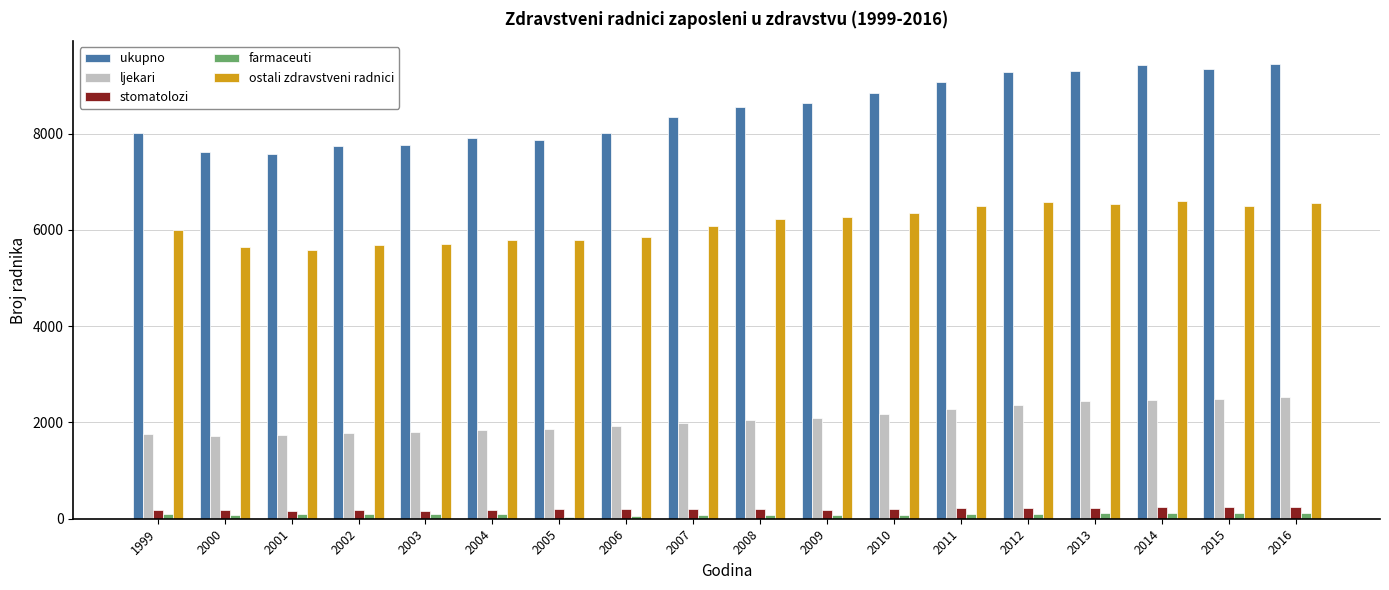

How many series are shown in this chart?

5